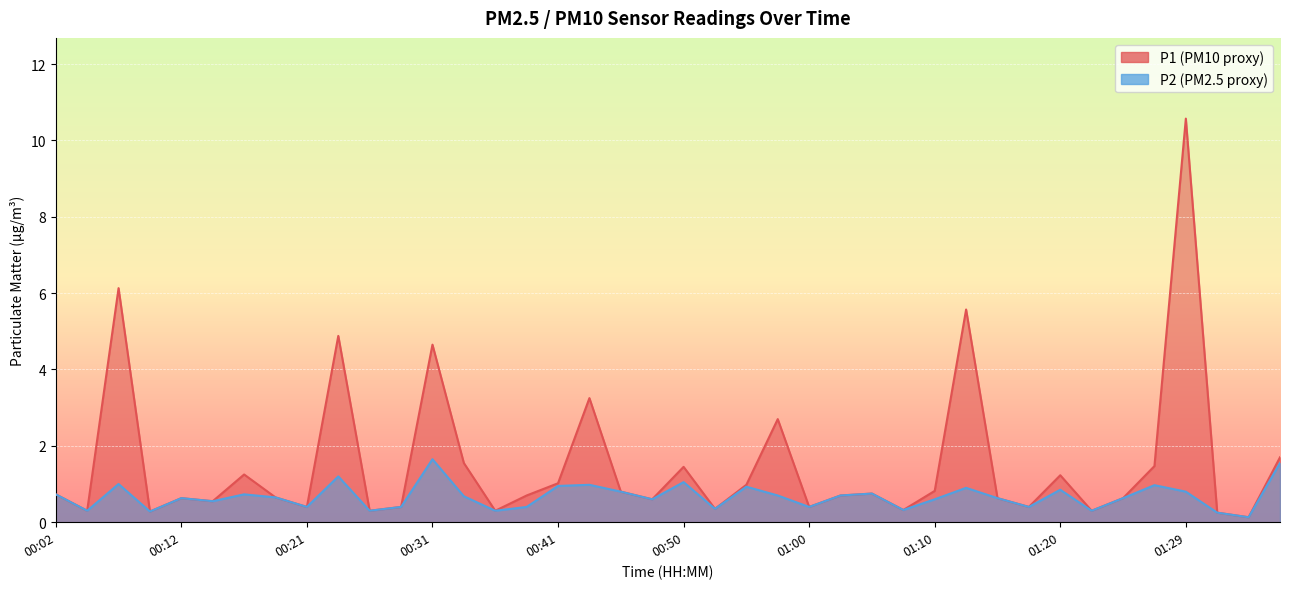

At how many categories does at least one series exceed 10?

1